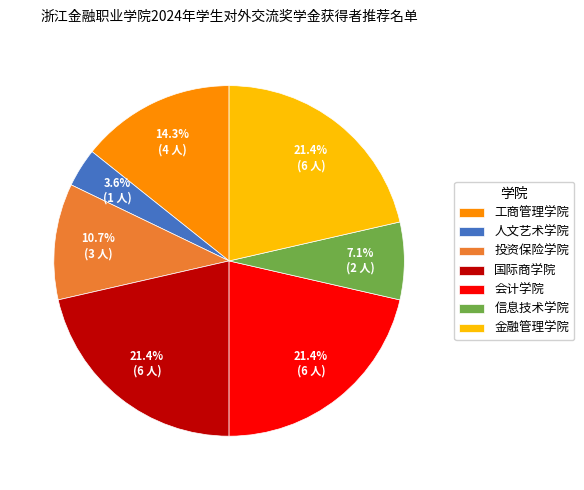

Which category has the smallest portion of the pie?

人文艺术学院